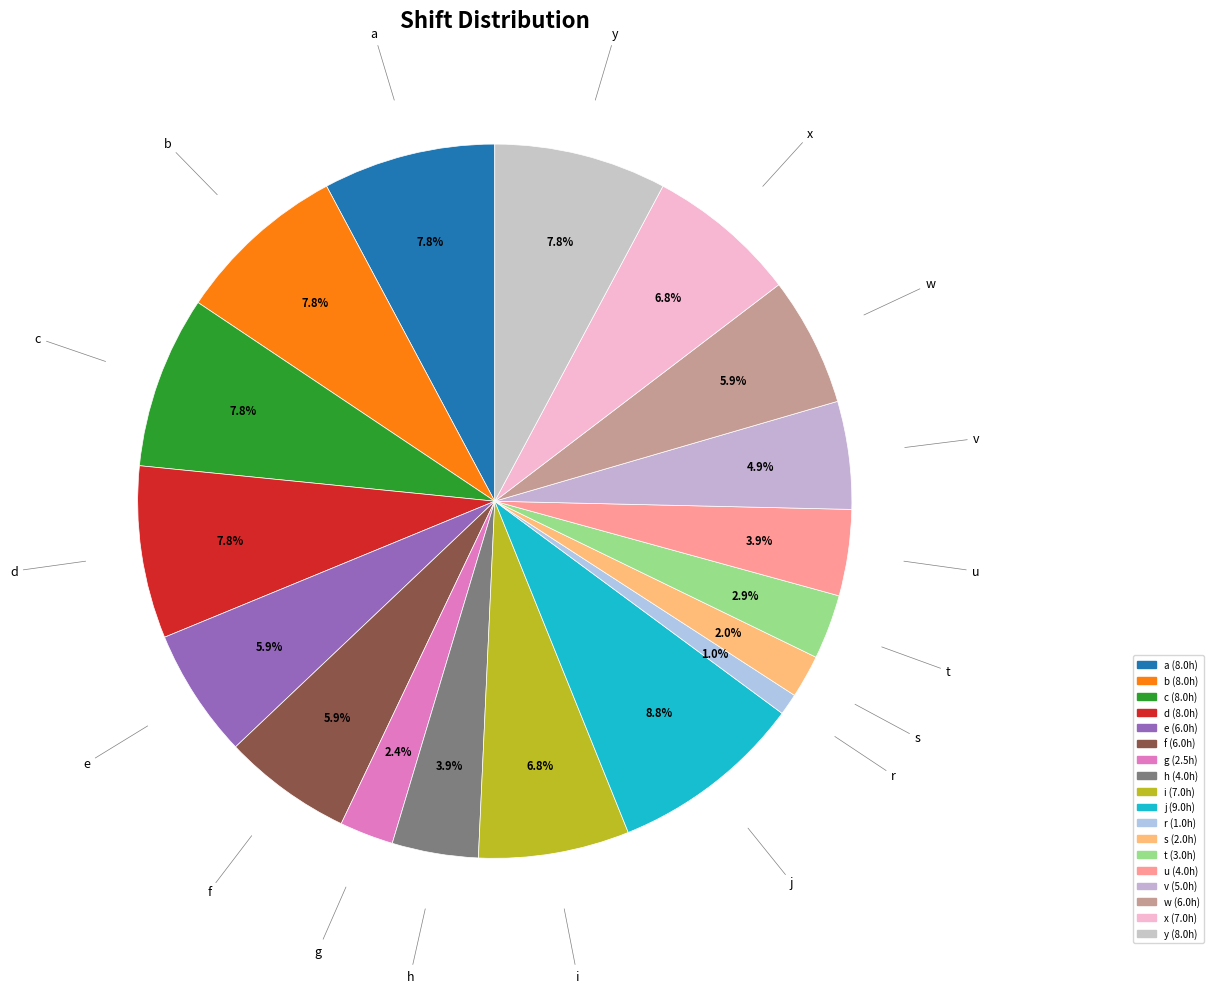

What is the change in value from g to j?

+6.5